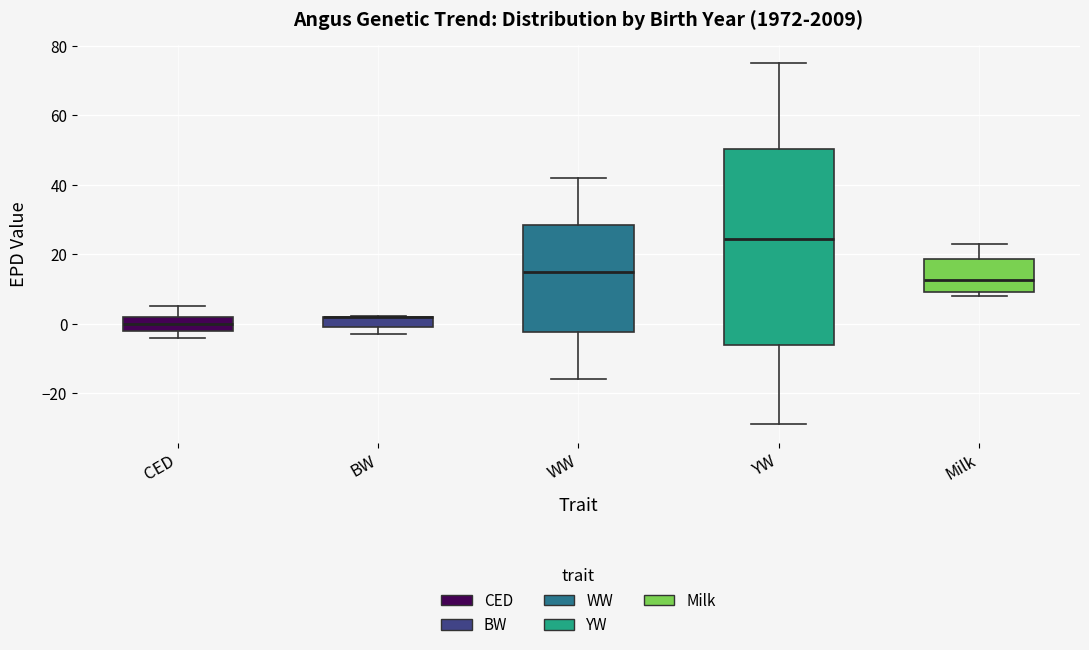

Comparing the boxes themselves (not the whiskers), which one is the tallest?

YW